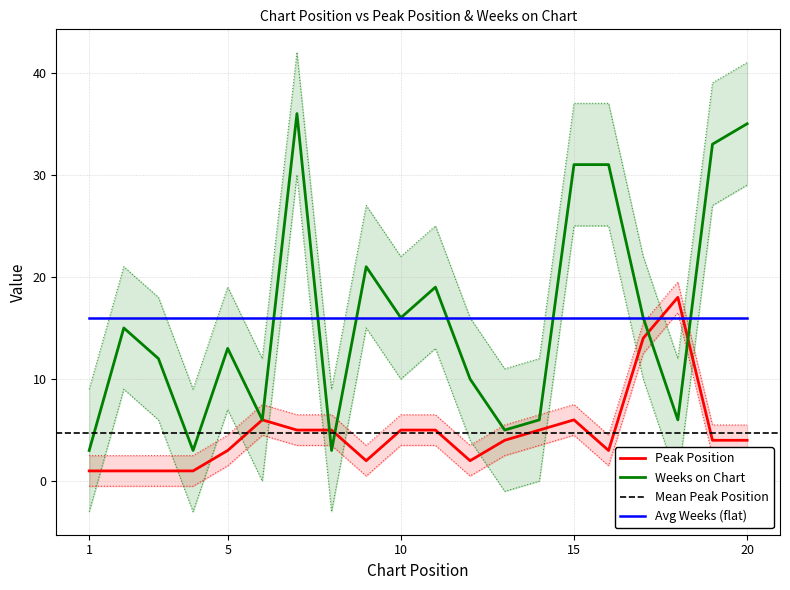

Is this an area chart (filled region under the line)?

No